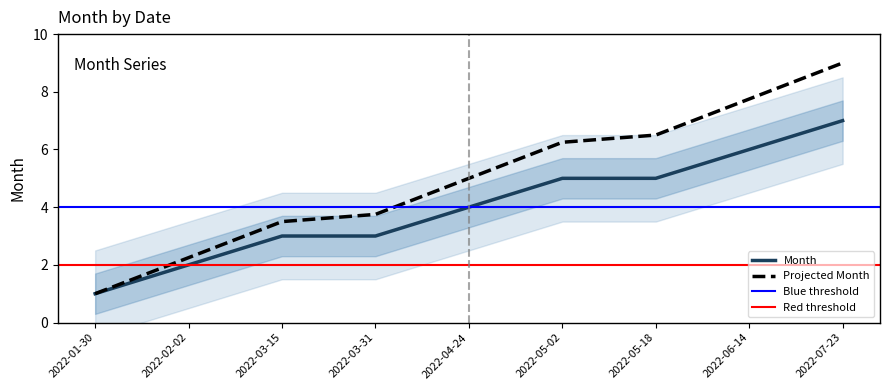

What is the minimum value shown in the chart?

1